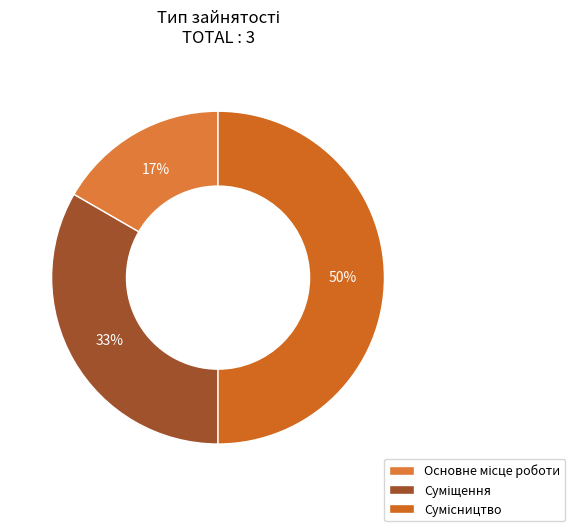

How many slices are in this pie chart?

3